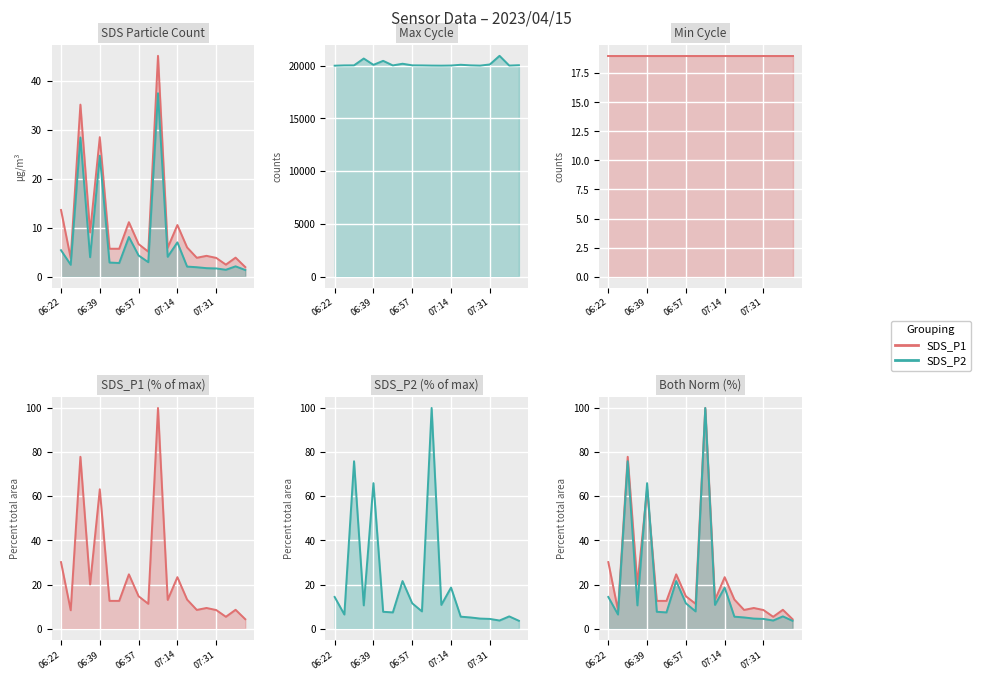

What position from the left is 19?

20